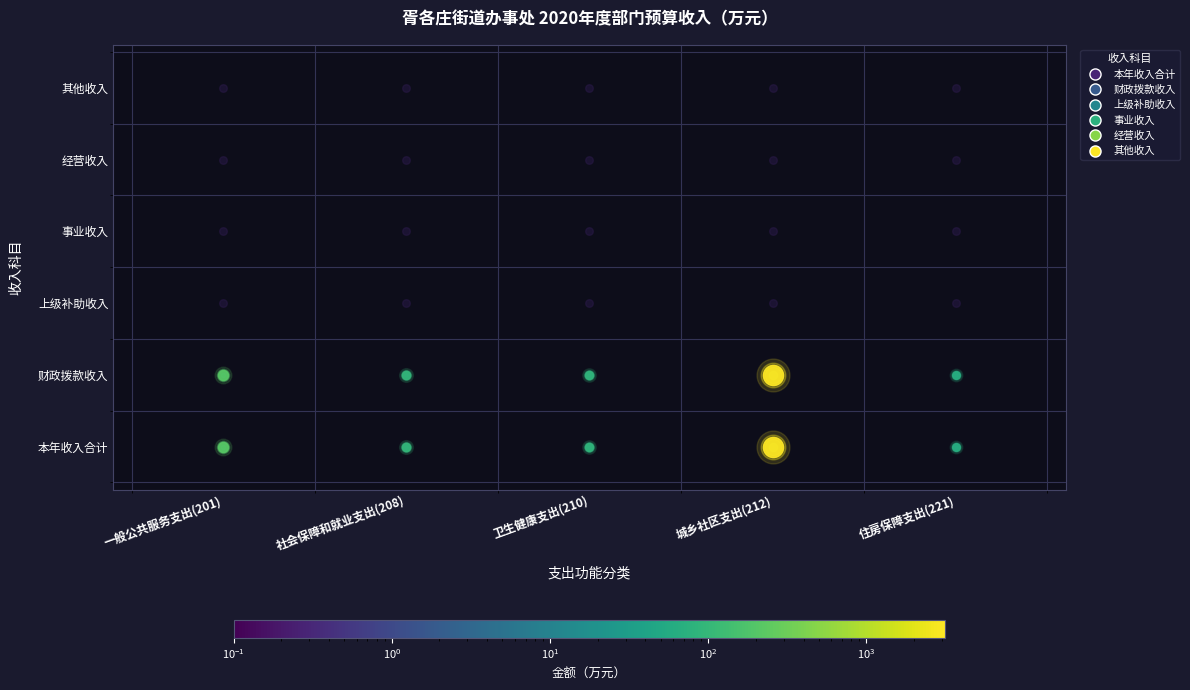

The value of 财政拨款收入 at 住房保障支出(221) is 15.2. True or false?

False